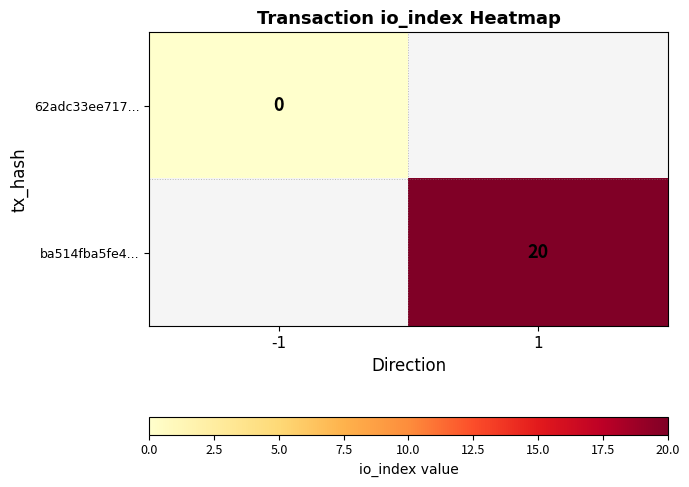

Which label corresponds to the smallest value in the chart?

-1